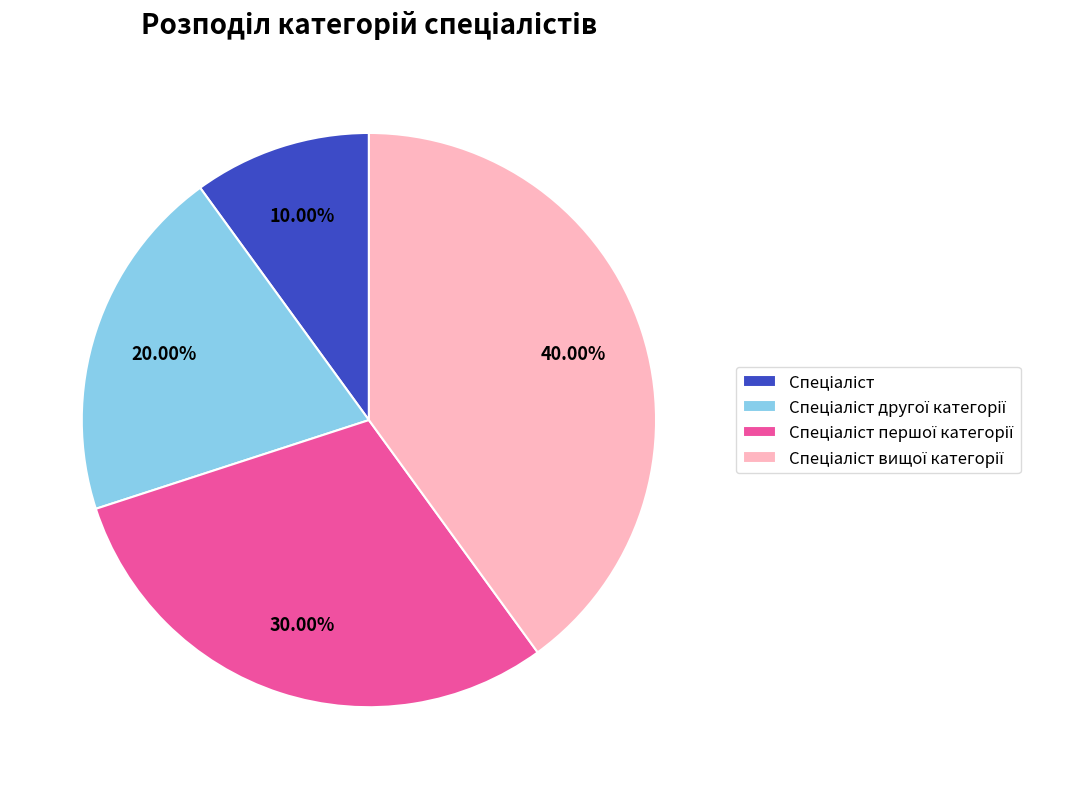

Is there a majority slice in this chart?

No